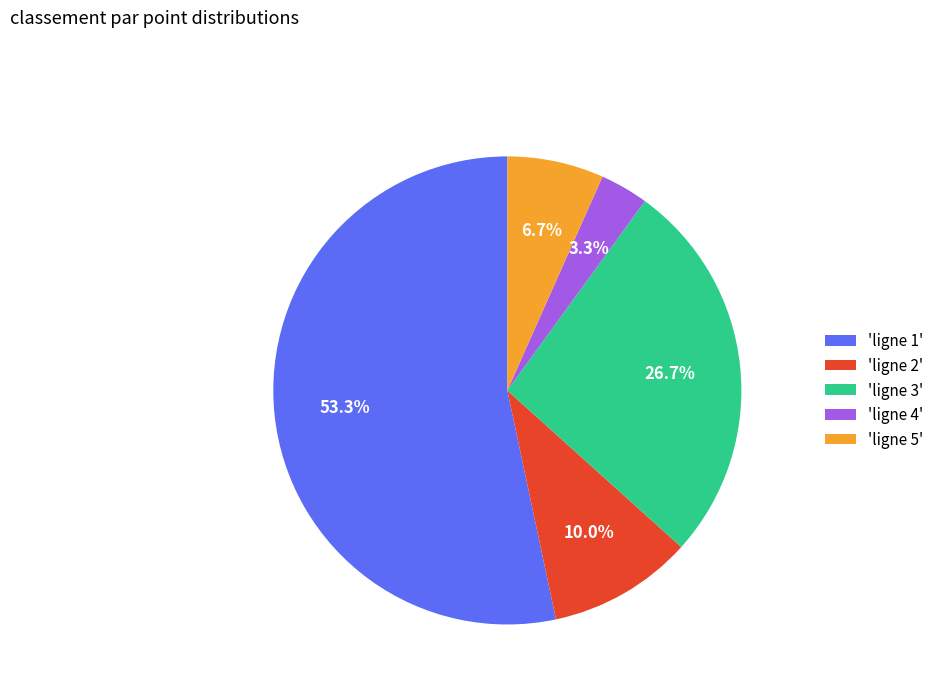

To the nearest percent, what is the difference between the largest and smallest slice percentages?

50%